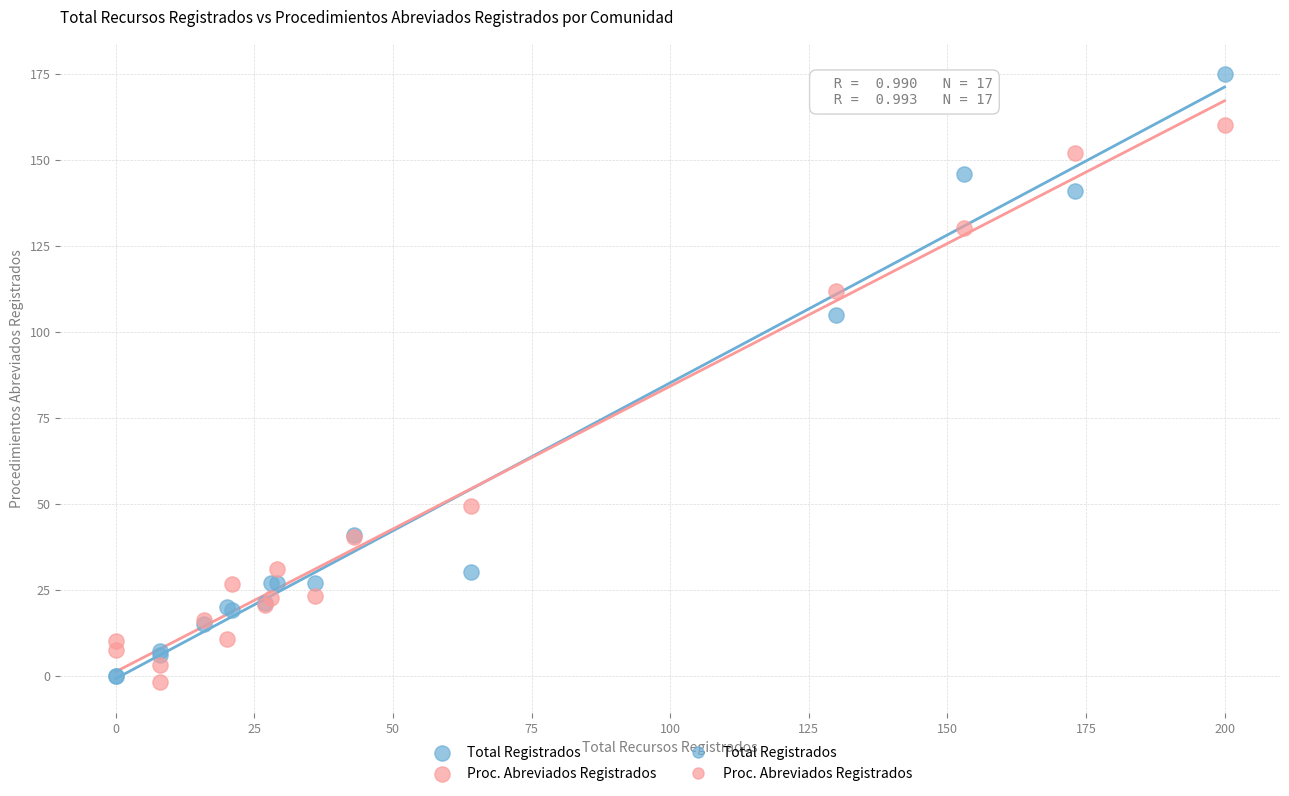

What is the X range (max minus min) for the scatter plot?

200.0